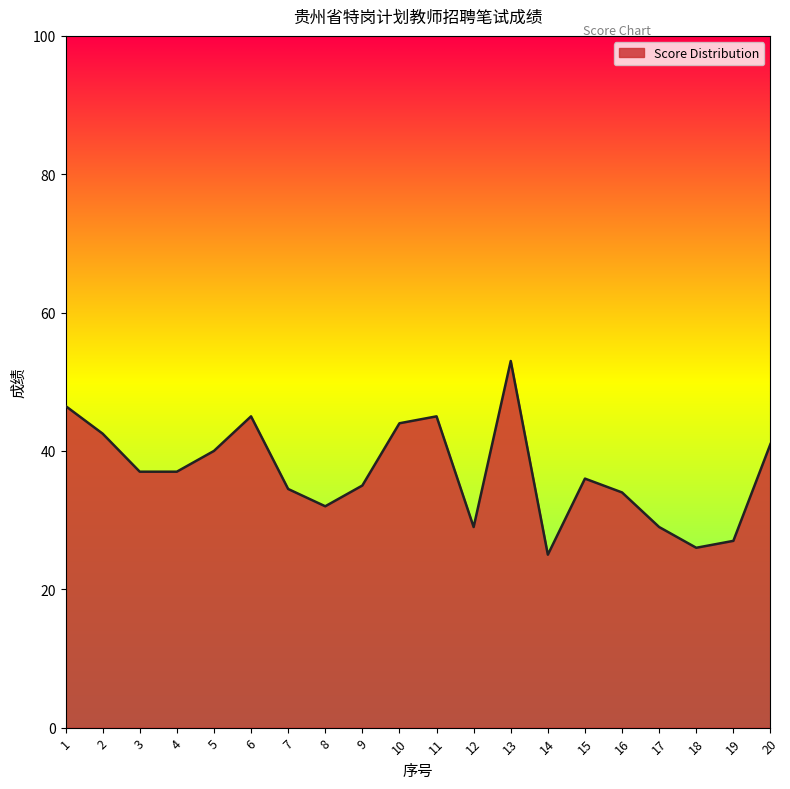

What is the smallest value displayed?

25.0